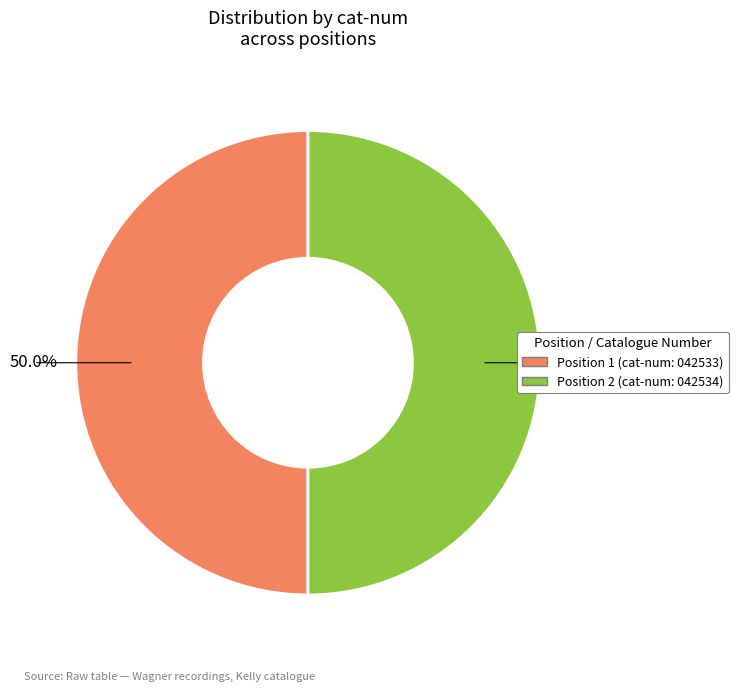

What percentage do Position 2 (cat-num: 042534) and Position 1 (cat-num: 042533) together represent?

100.0%